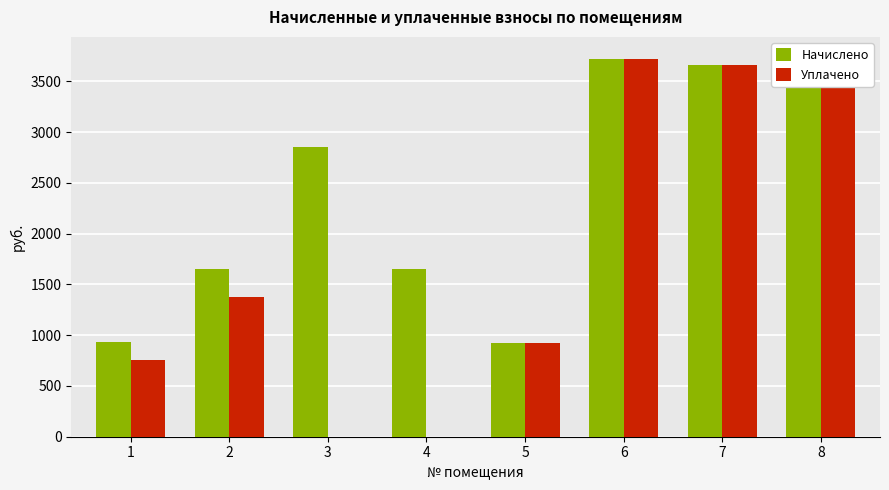

What is the sum of the Уплачено values at 8 and 2?

5130.8